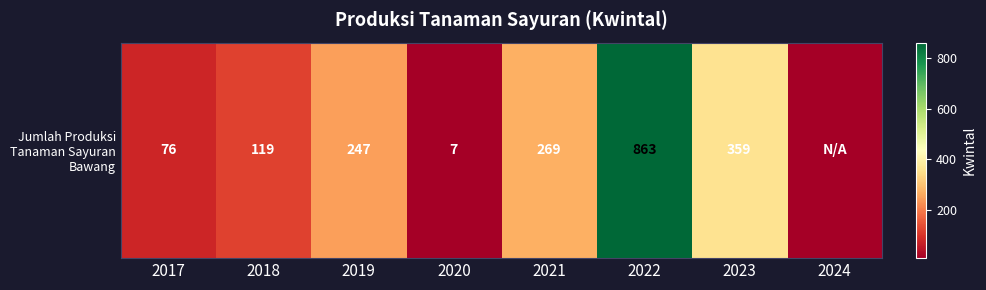

Which label corresponds to the largest value in the chart?

2022